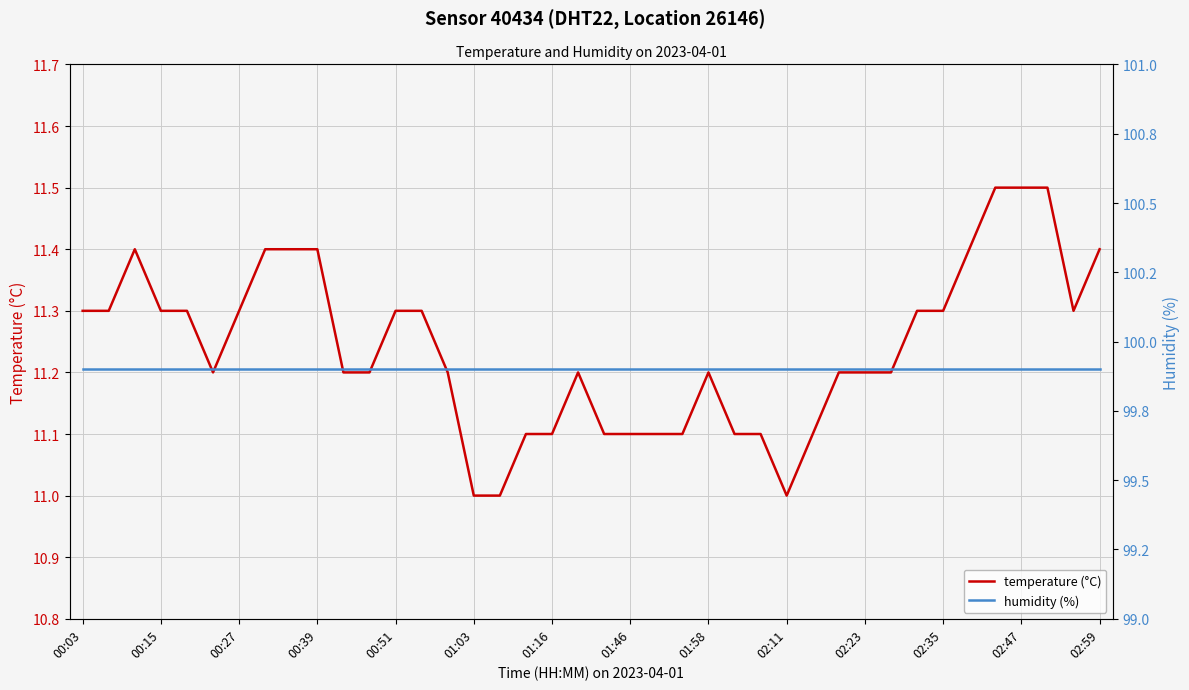

Read the temperature (°C) value at 01:46.

11.1